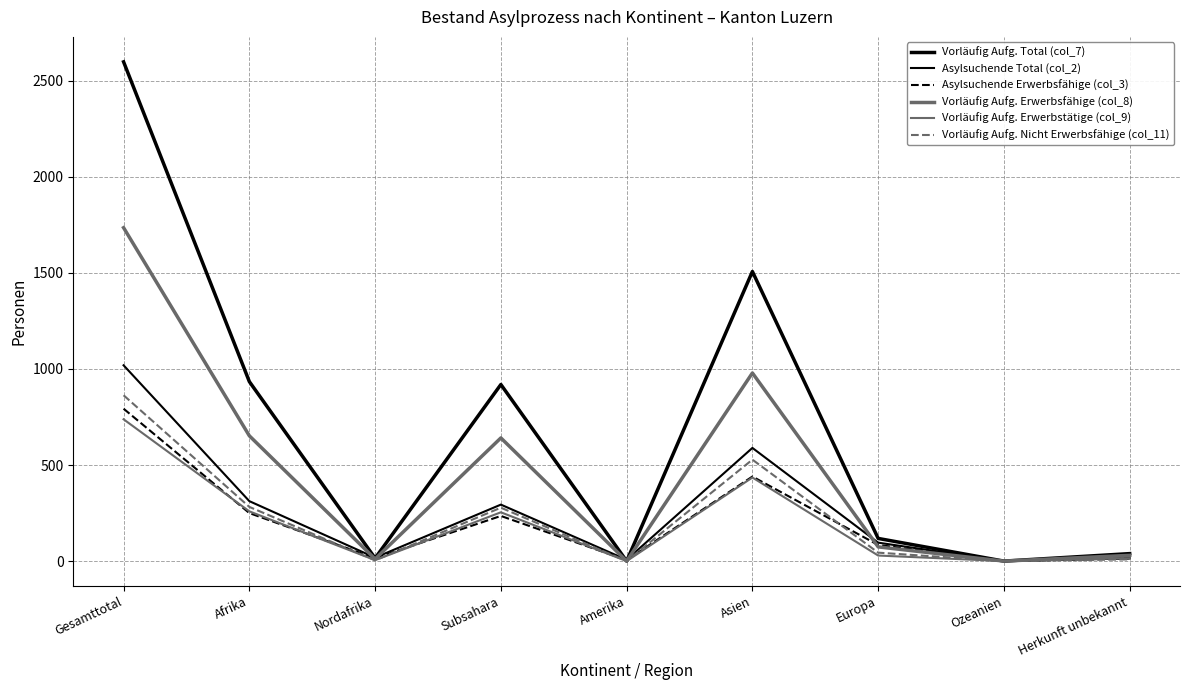

True or false: Vorläufig Aufg. Total (col_7) and Vorläufig Aufg. Nicht Erwerbsfähige (col_11) intersect in this chart.

False